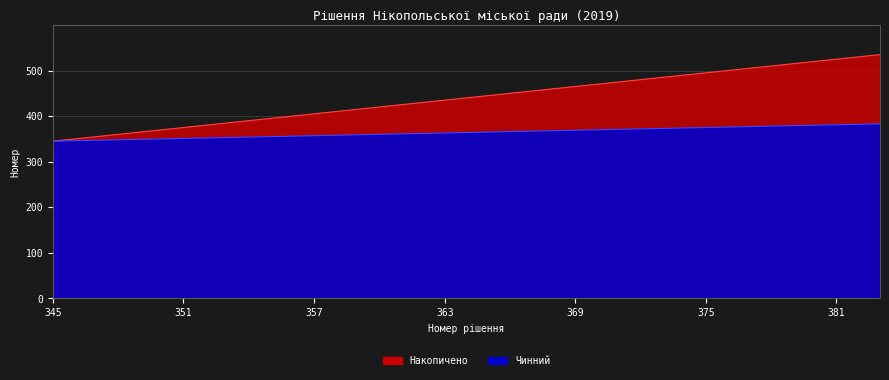

True or false: Накопичено and Чинний intersect in this chart.

False